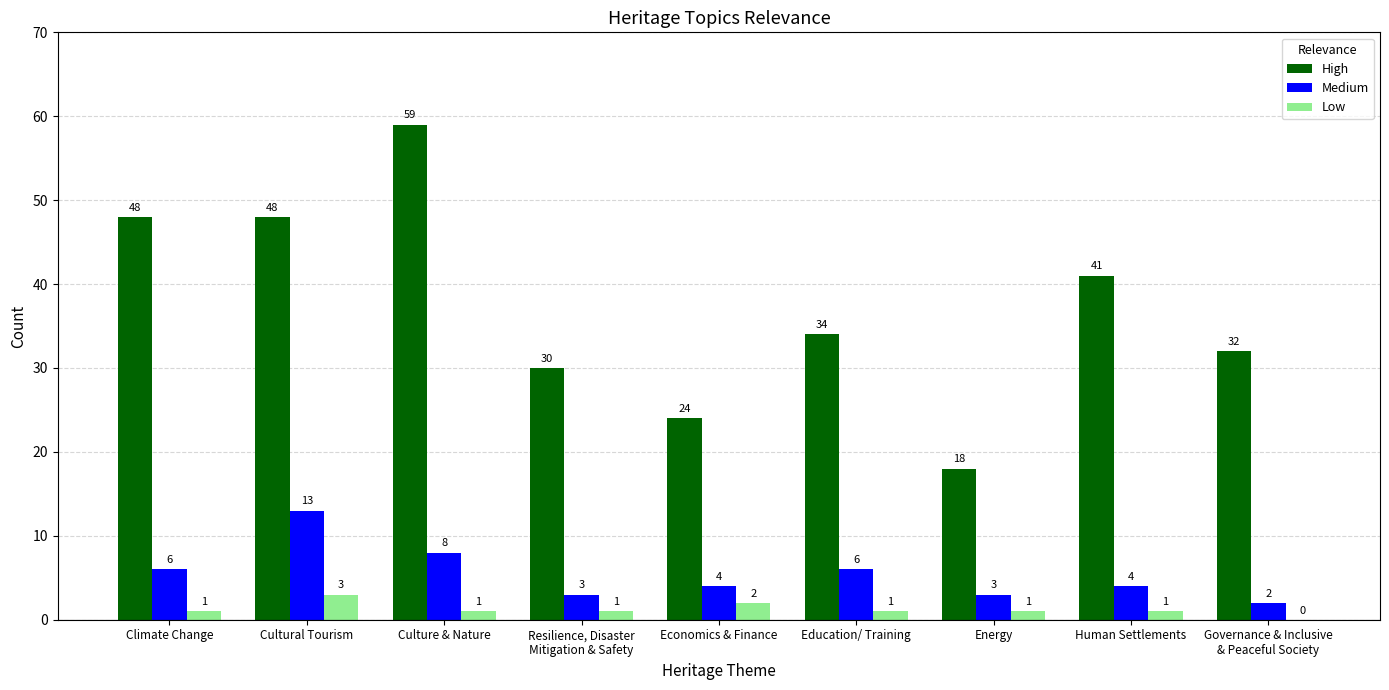

What are all the series names shown in the legend?

High, Medium, Low